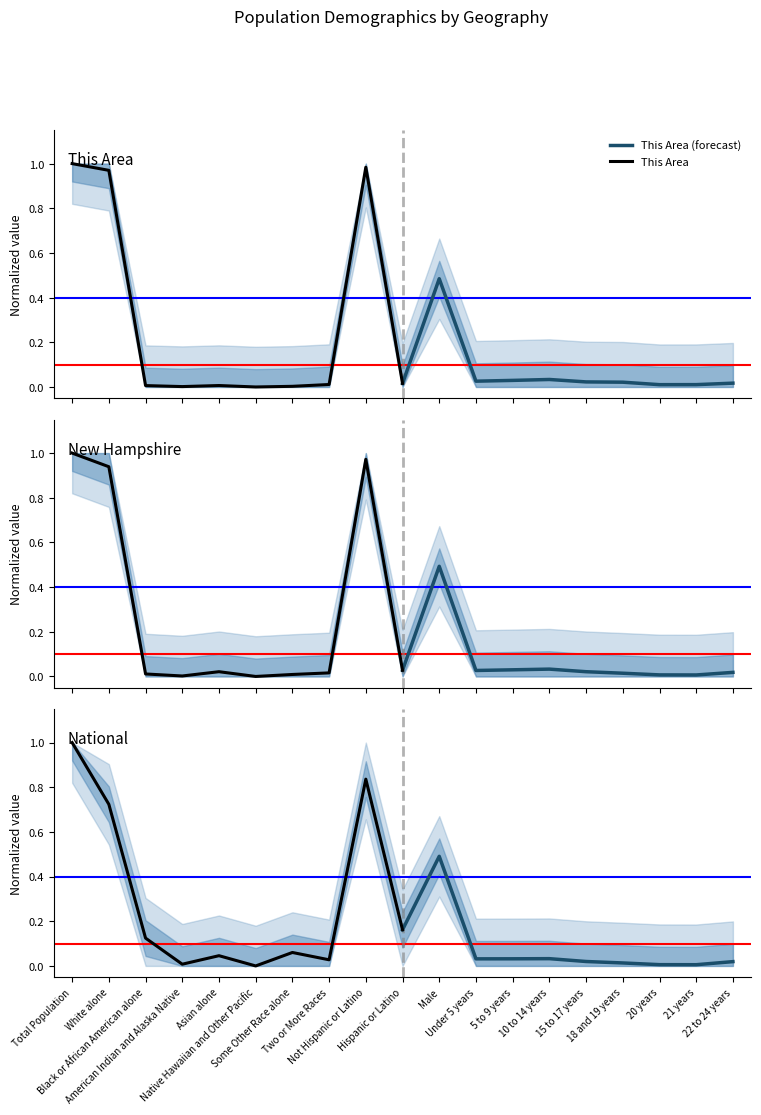

Does the chart have visible grid lines?

No